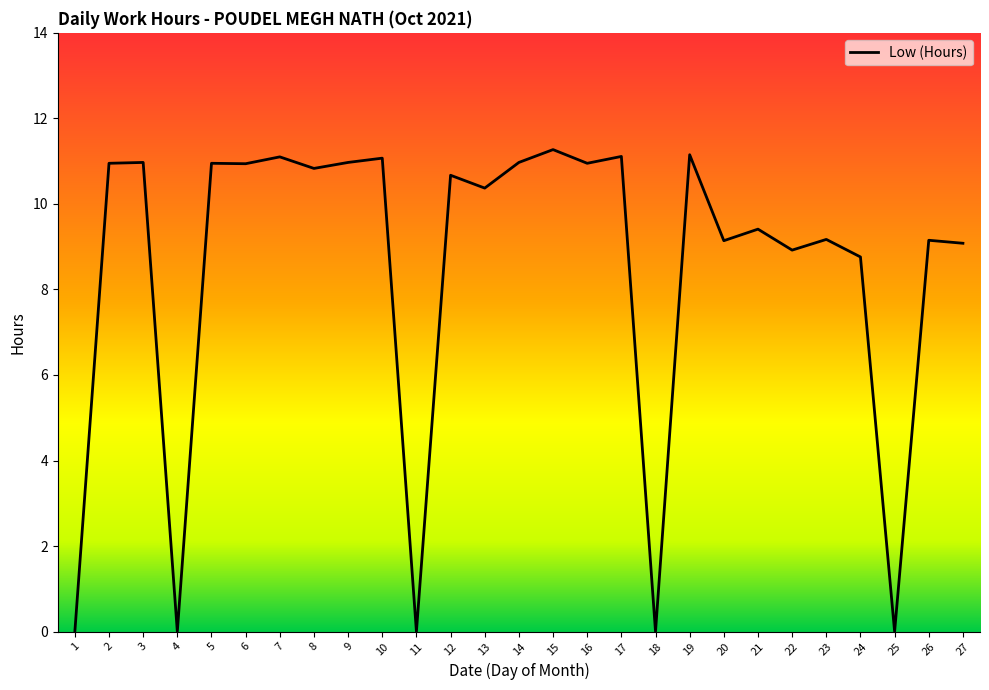

Where does the data first go above 10?

2